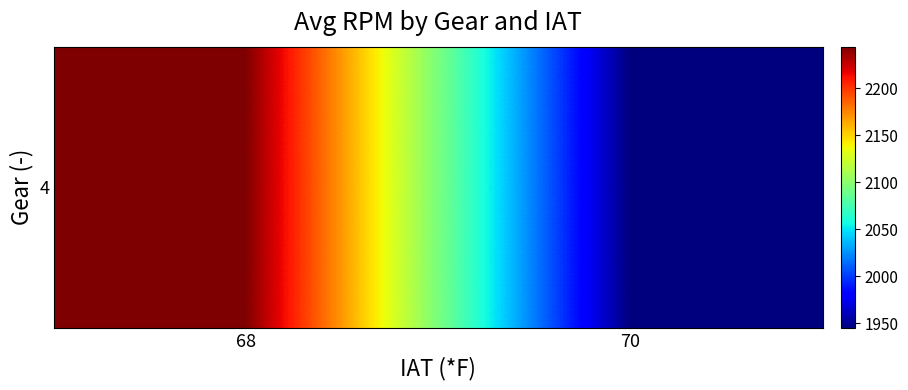

Reading left to right, transcribe all the data shown in this chart.

2244.2	1945.2